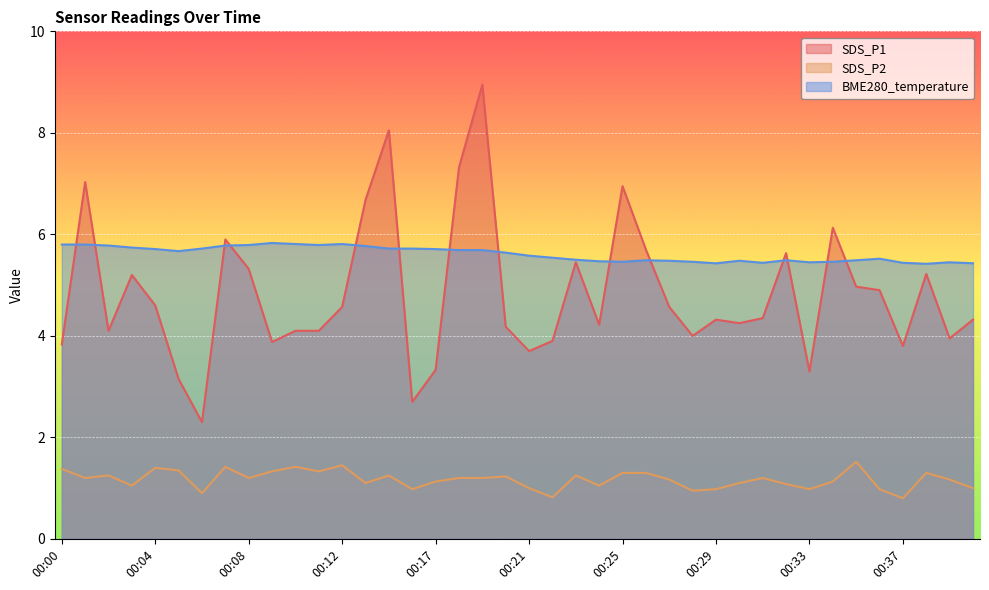

What is the maximum value shown in the chart?

8.9